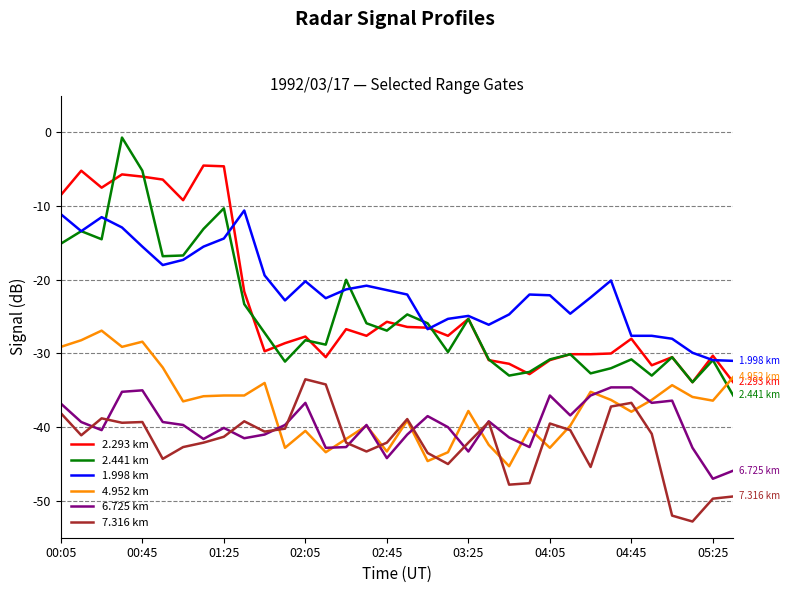

Which series has the largest range (max minus min)?

2.441 km